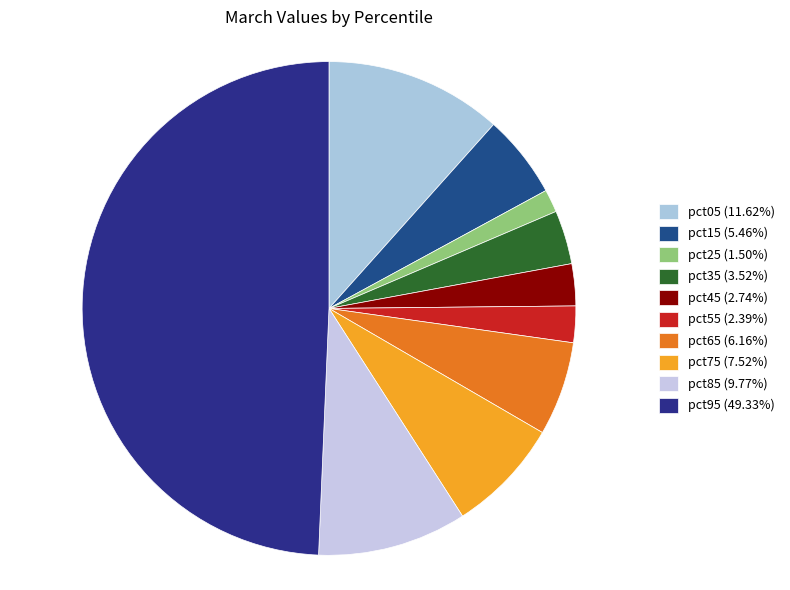

Does pct05 account for over 50% of the chart?

No